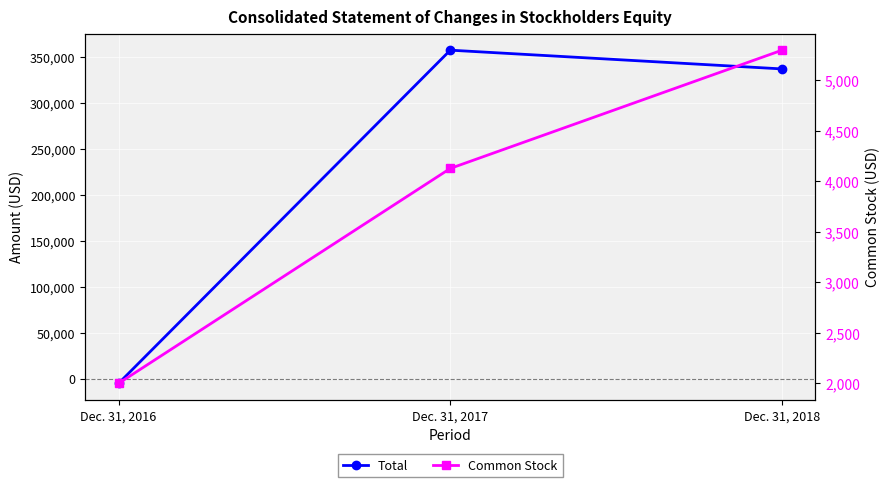

Rank the categories by Common Stock value from lowest to highest.

Dec. 31, 2016, Dec. 31, 2017, Dec. 31, 2018